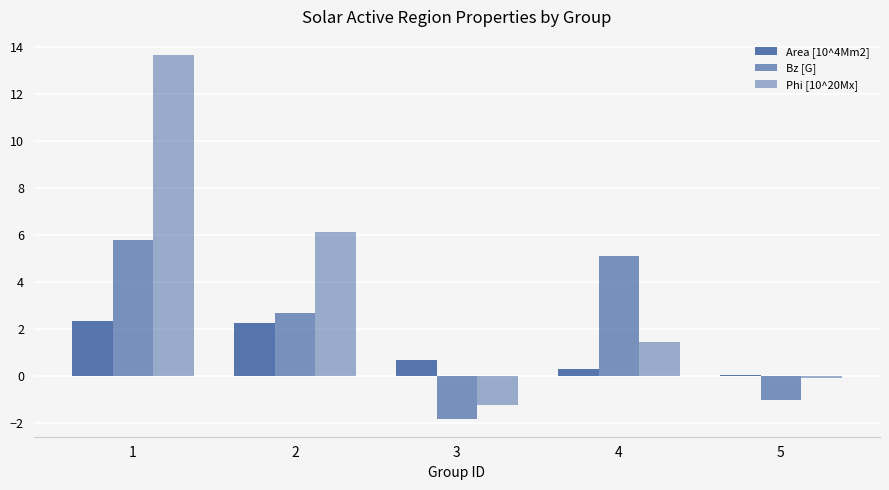

How many negative values does the Bz [G] series have?

2